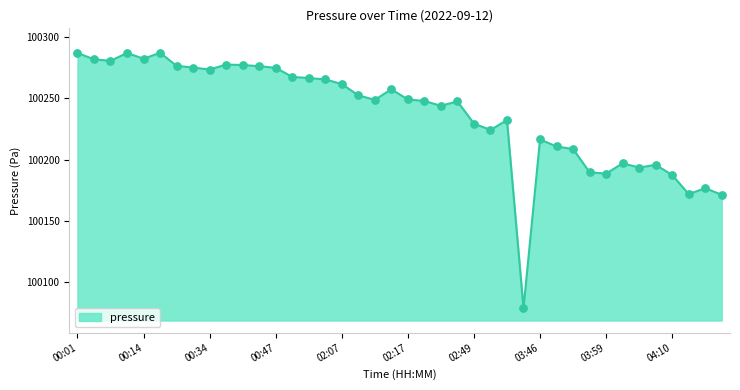

What is the minimum value shown in the chart?

100078.4